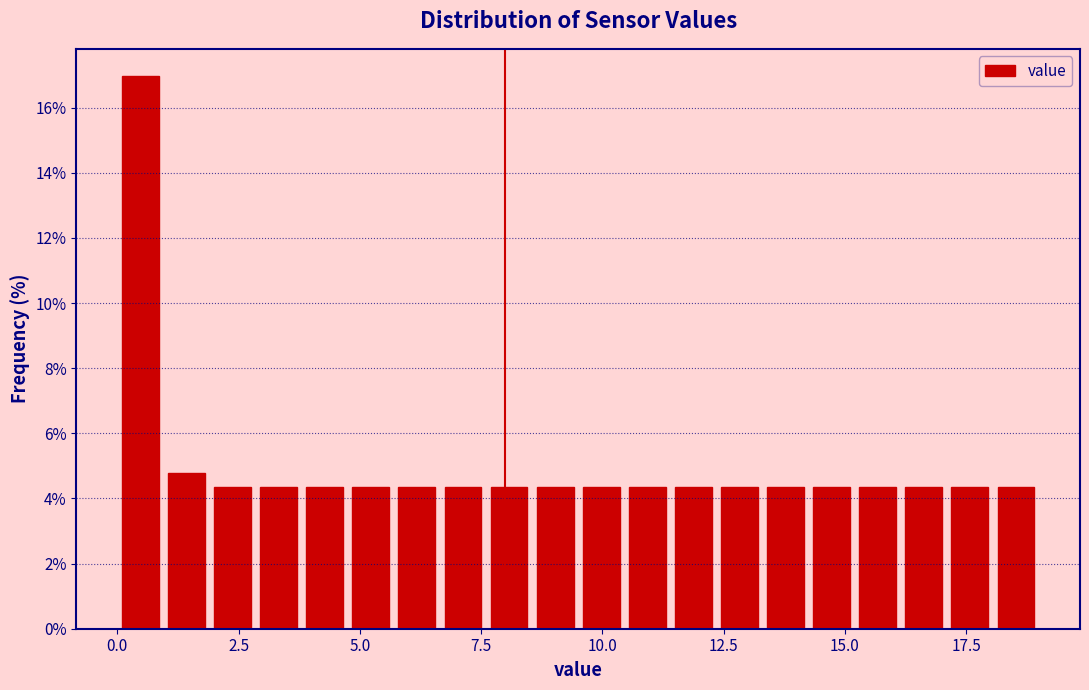

Read against the x-axis, roughly where is the centre of the tallest bar?

0.5